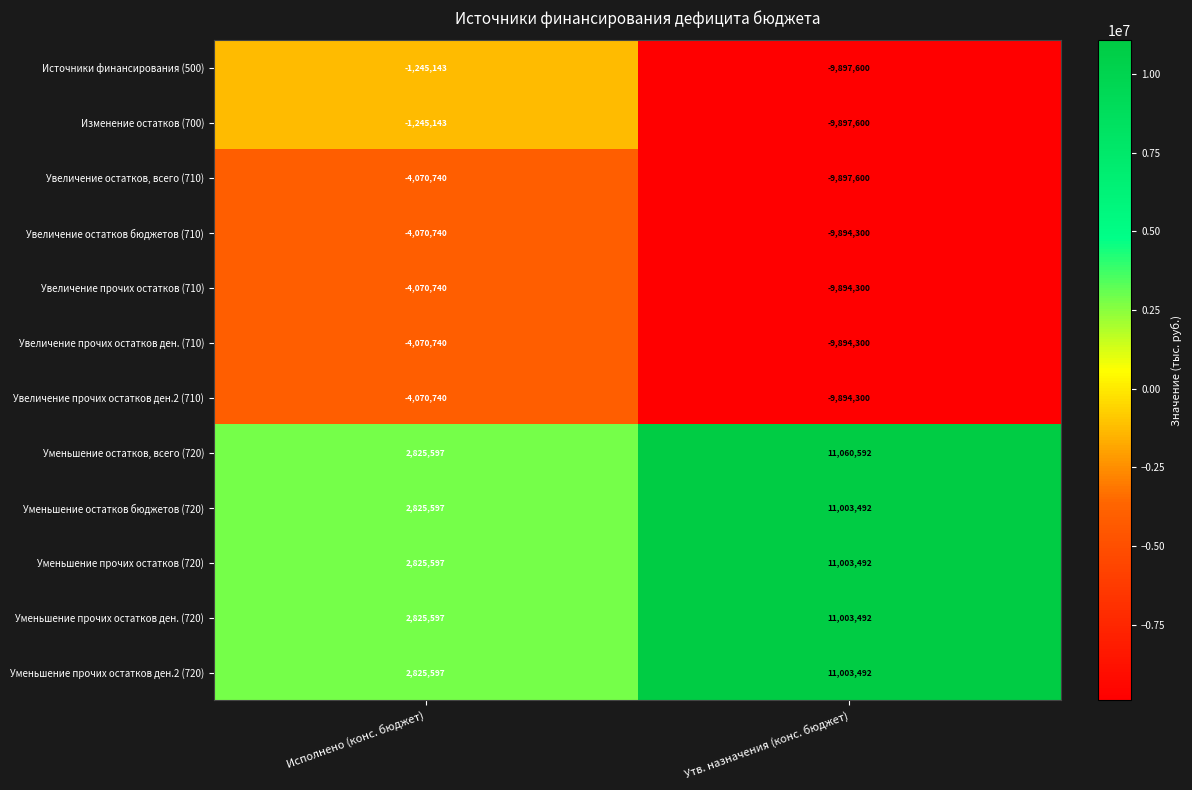

List the labels in order of Увеличение остатков, всего (710) value, largest first.

Исполнено (конс. бюджет), Утв. назначения (конс. бюджет)